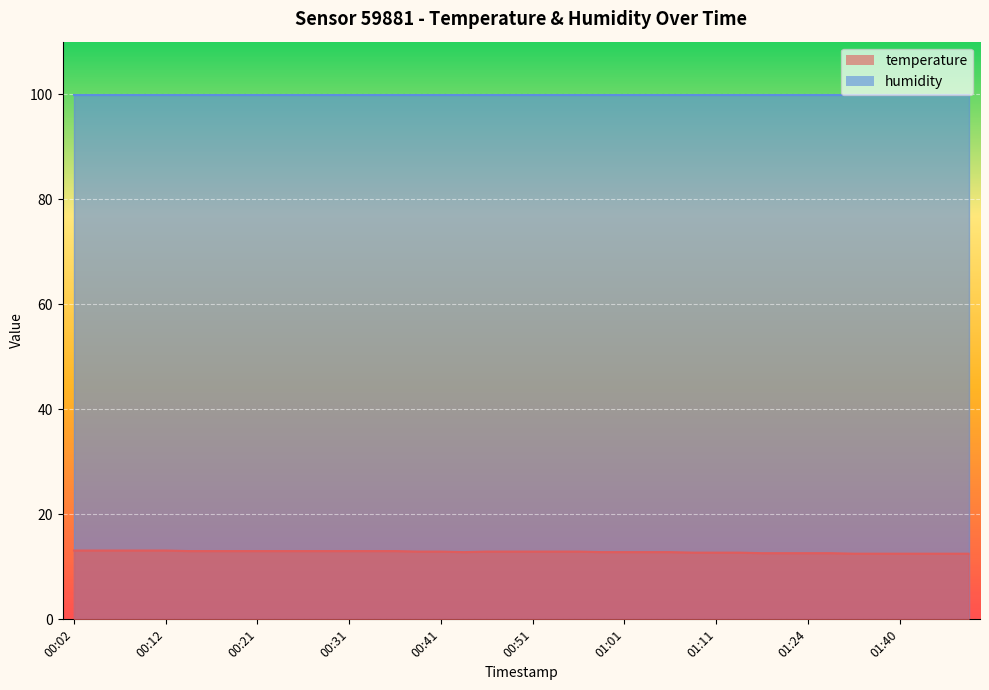

What is the difference between the values at 01:24 and 00:31?

0.4